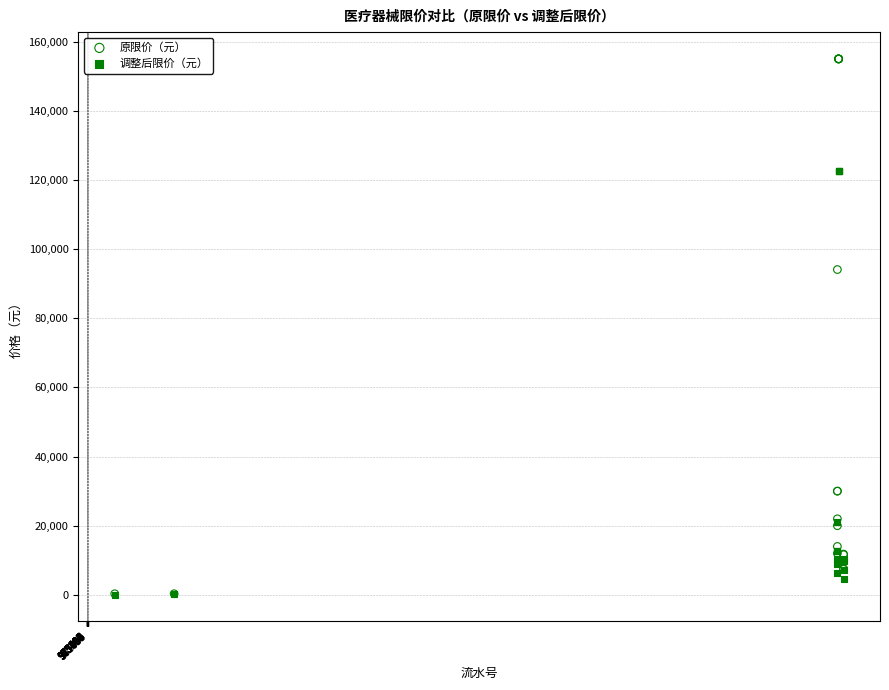

Across all series, what Y value is closest to 77522?

94080.0